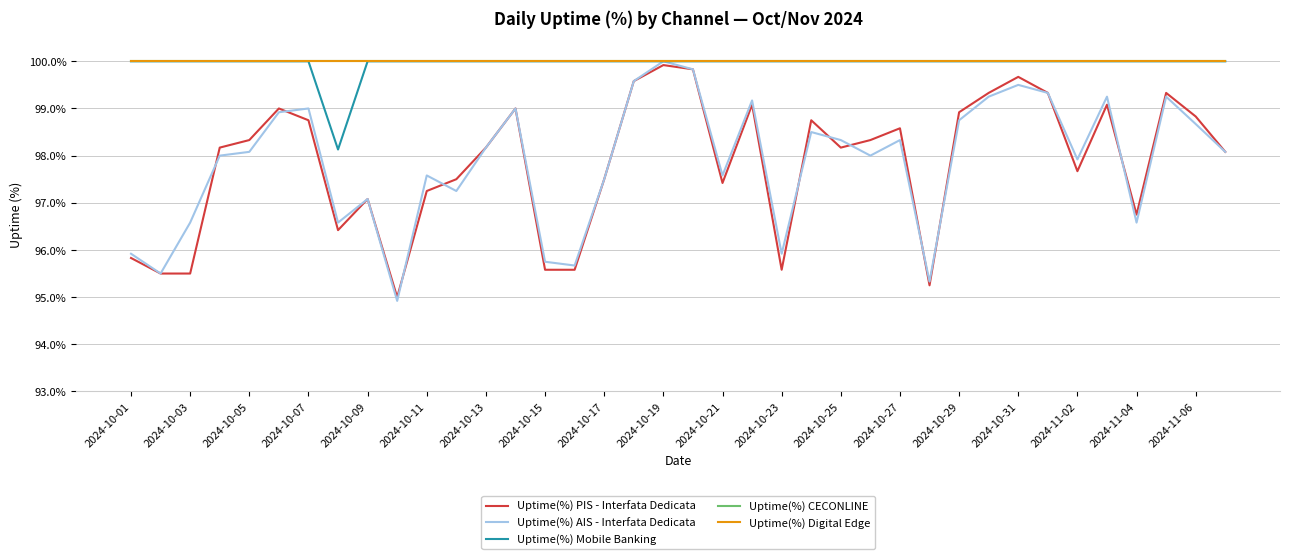

Does the chart have visible grid lines?

Yes